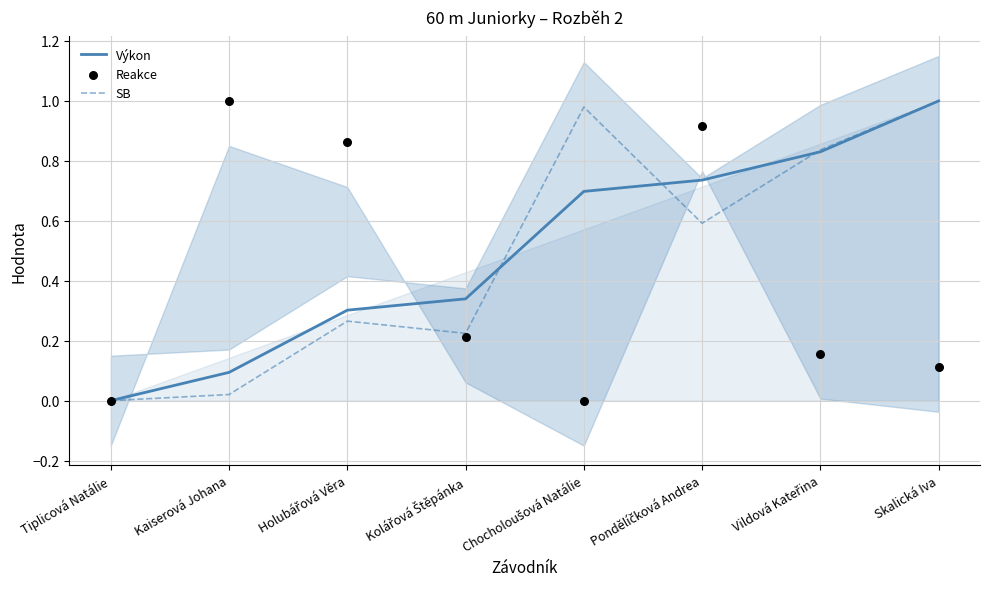

What are all the series names shown in the legend?

Výkon, SB, Reakce